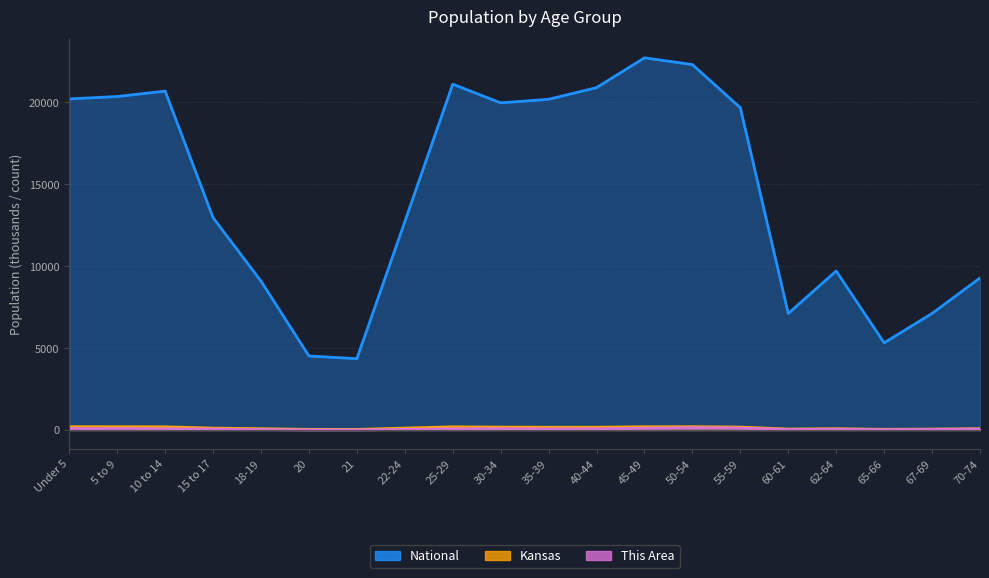

What is the difference between the maximum and minimum values in the This Area series?

134.0